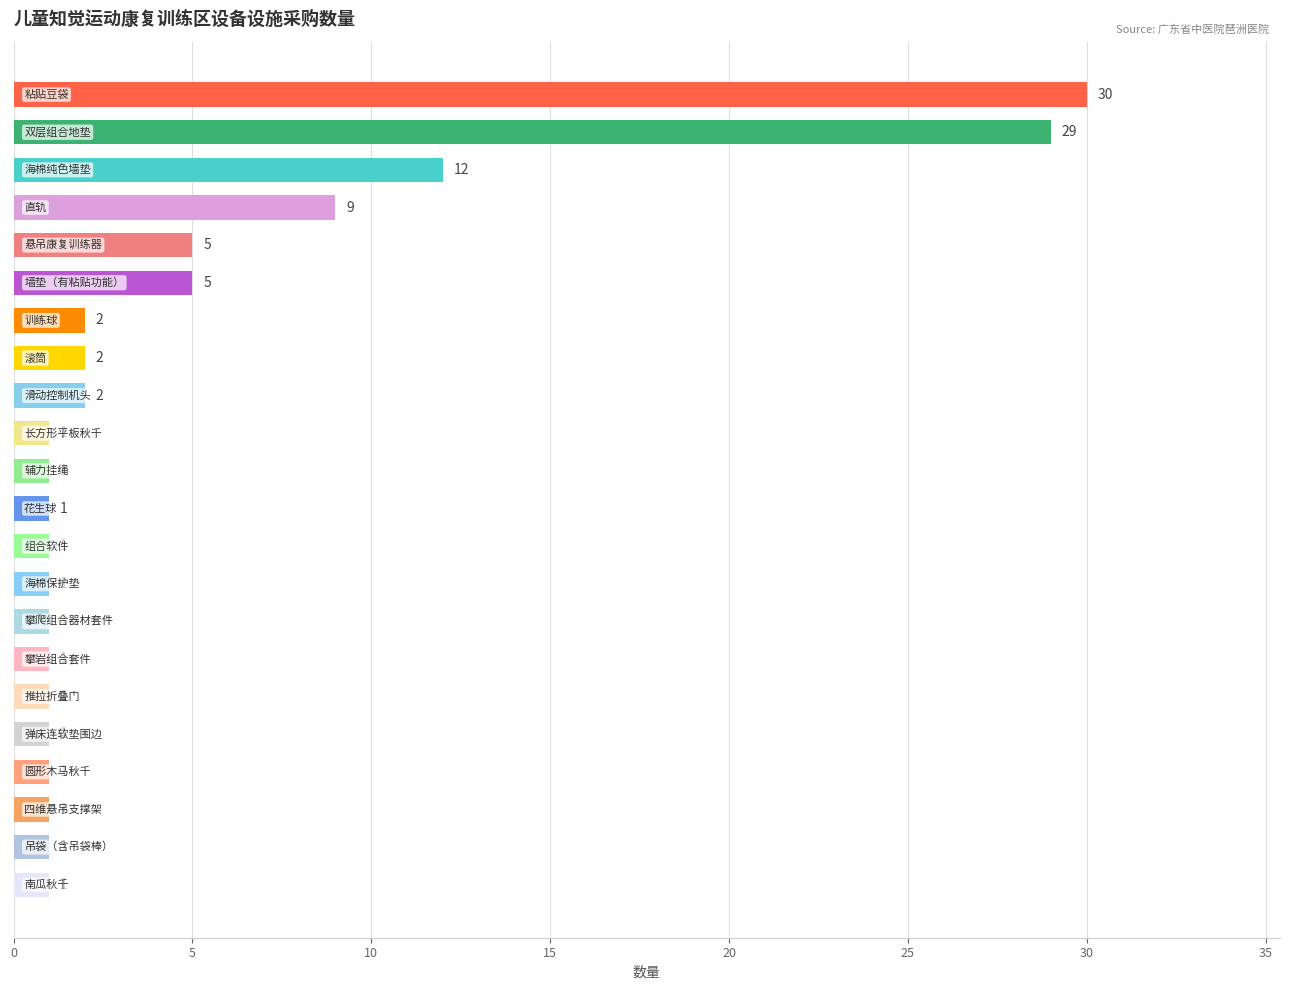

What is the difference between the second highest and second lowest values?

28